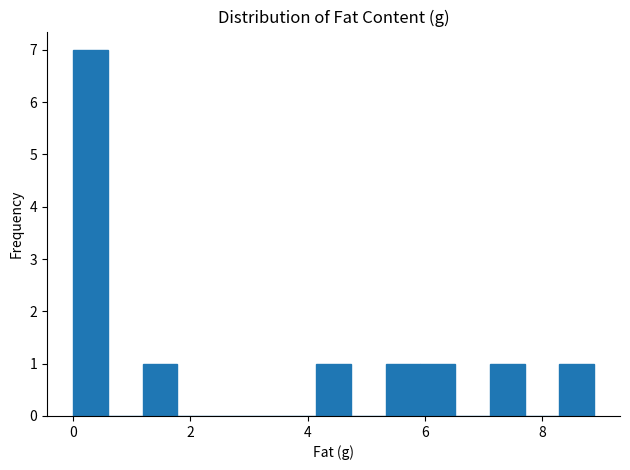

Read against the x-axis, roughly where is the centre of the tallest bar?

0.2